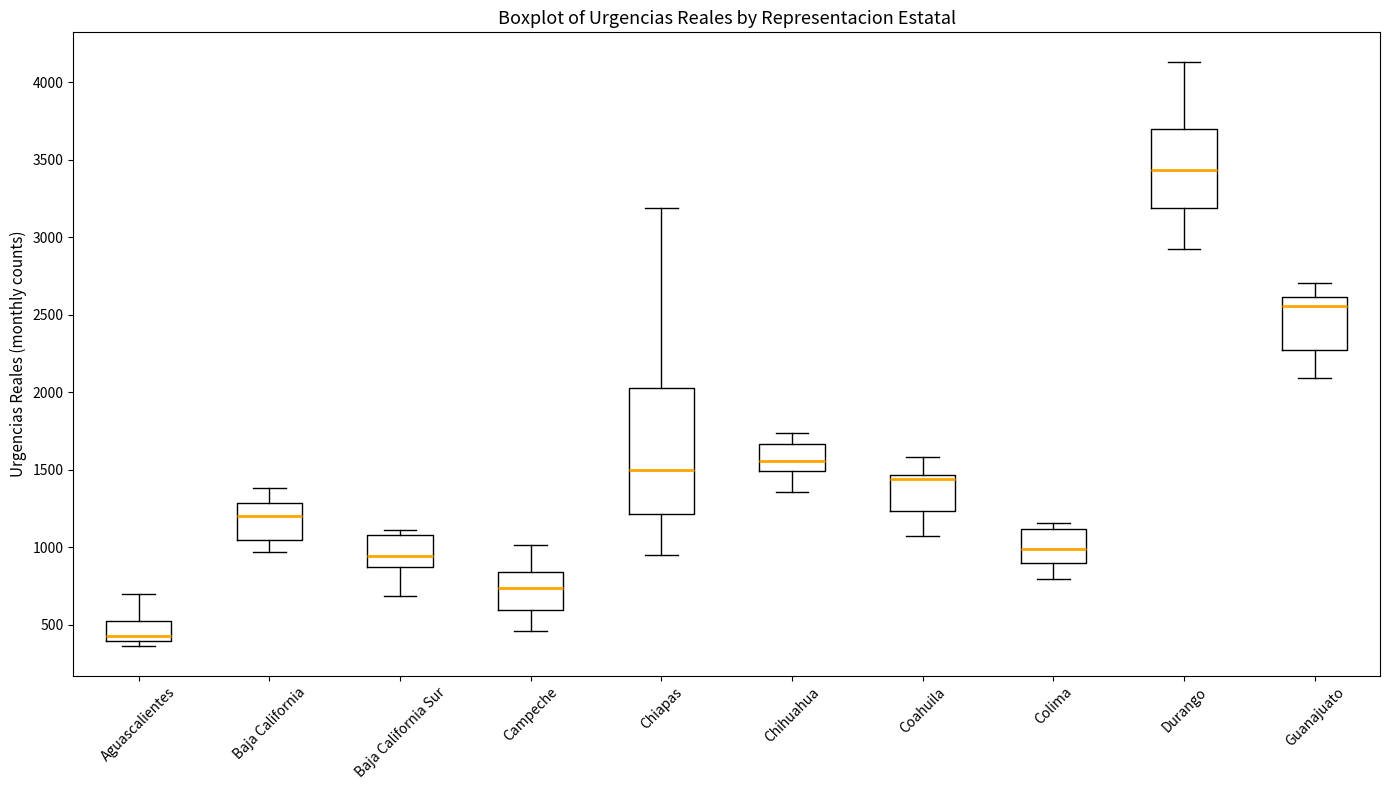

Where does the median line of the box for Guanajuato sit on the y-axis? The values are not printed on the chart, so give them approximately, as read against the axis.

2550